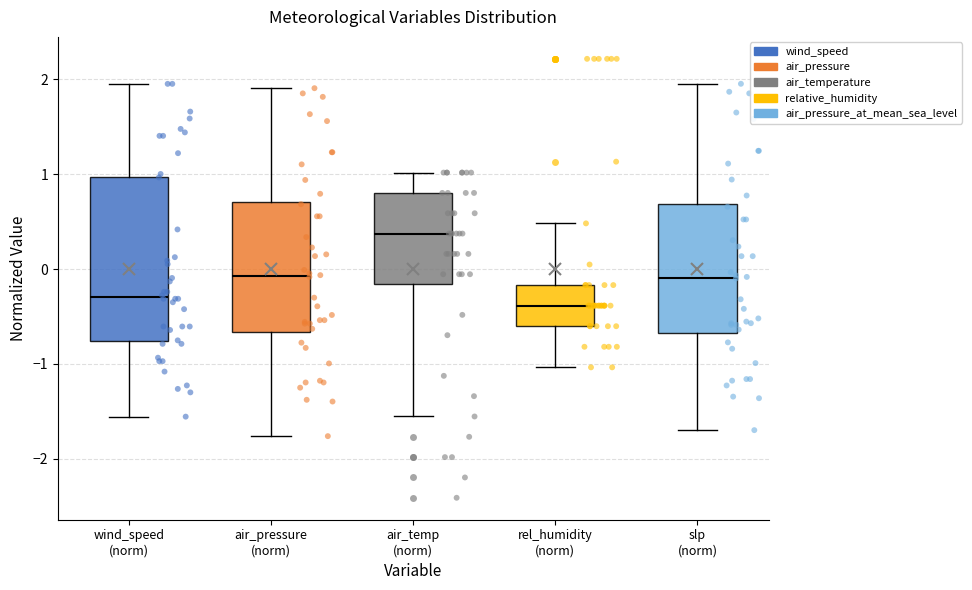

Where does the lower whisker of the box for air_pressure (norm) end on the y-axis? The values are not printed on the chart, so give them approximately, as read against the axis.

-1.8